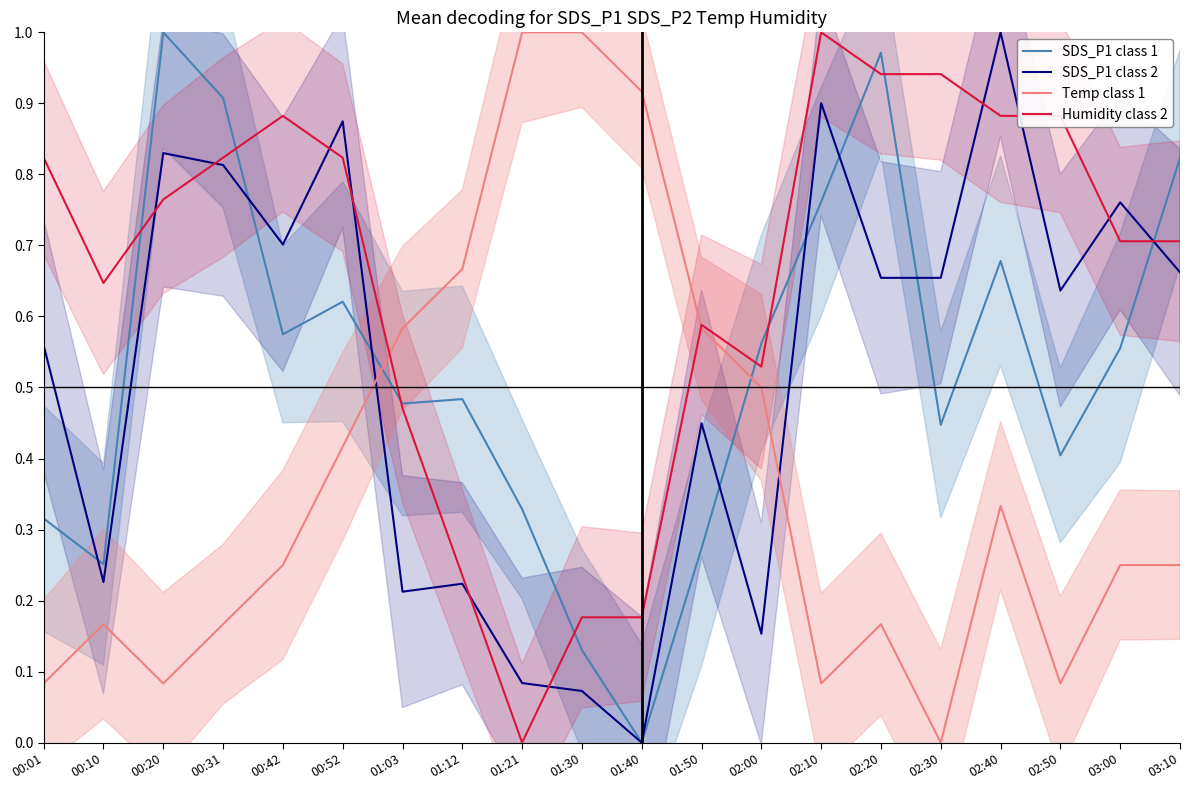

Between 01:03 and 02:50, which series saw the biggest shift?

Temp class 1